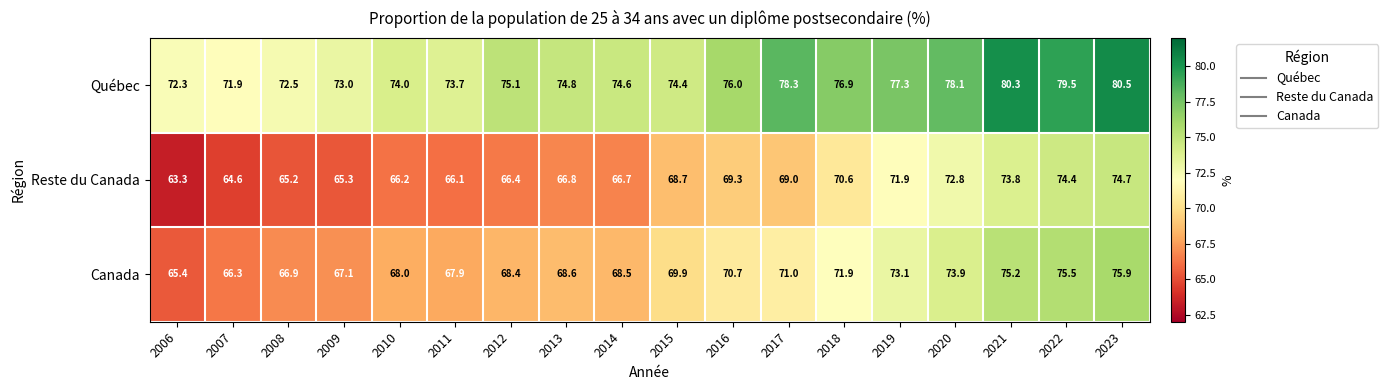

Which series changed the most between 2012 and 2017?

Québec